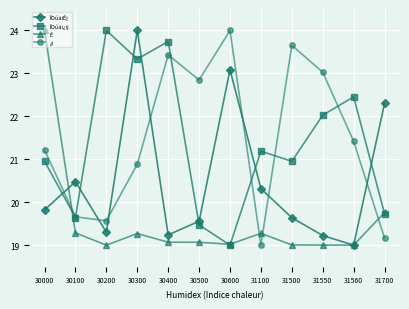

True or false: ÎOúäi¿ij and ¿i cross at least once.

True